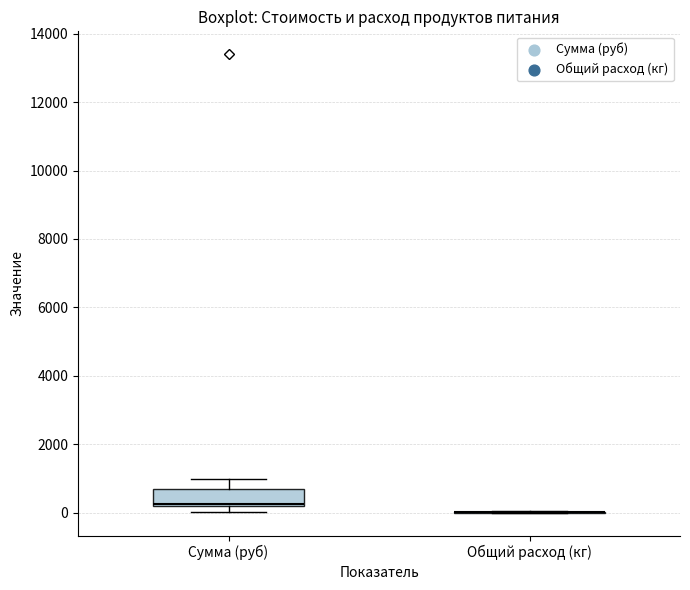

Where is the upper edge of the box for Сумма (руб) on the y-axis? The values are not printed on the chart, so give them approximately, as read against the axis.

600